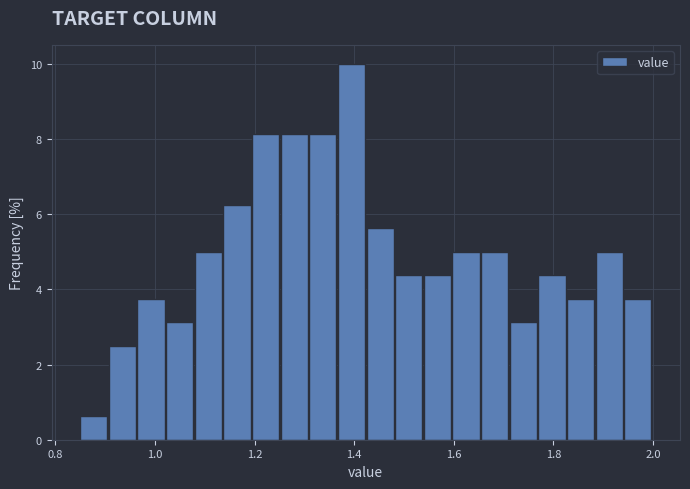

Read against the x-axis, roughly where is the centre of the tallest bar?

1.40